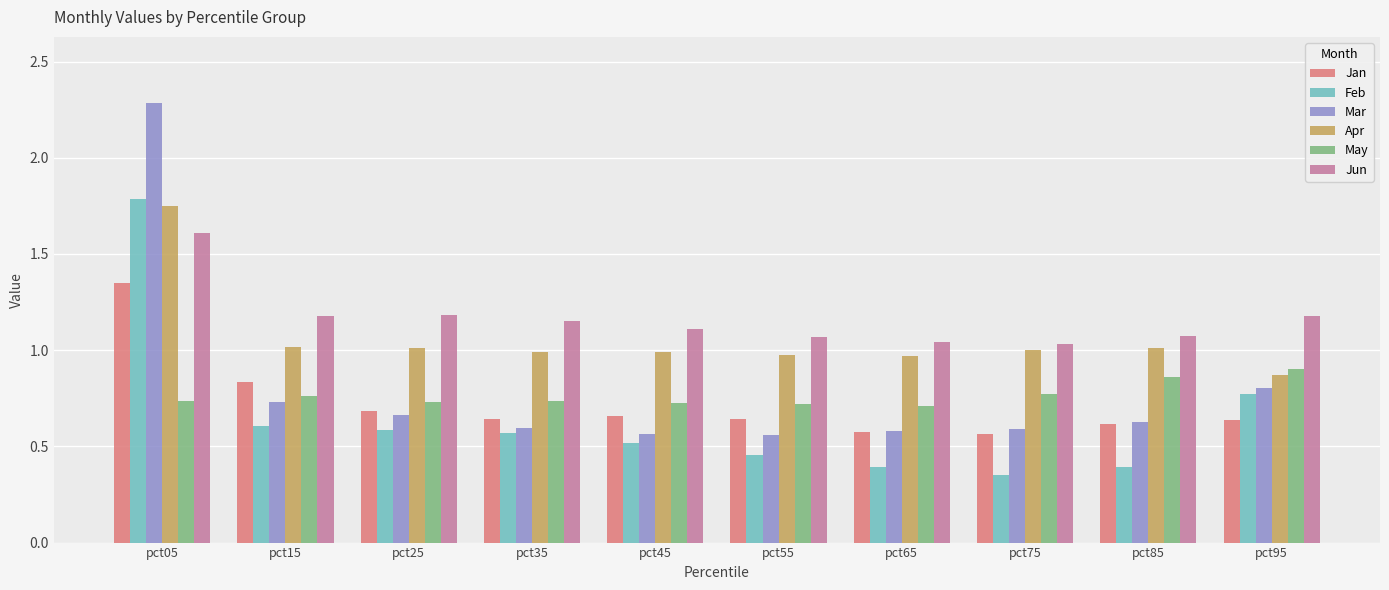

At which category is the sum across all series the highest?

pct05